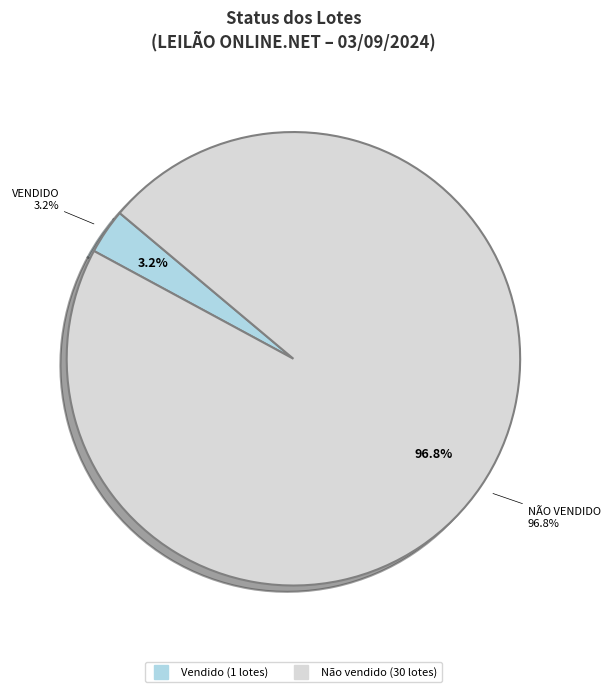

Which slice is the largest?

Não vendido